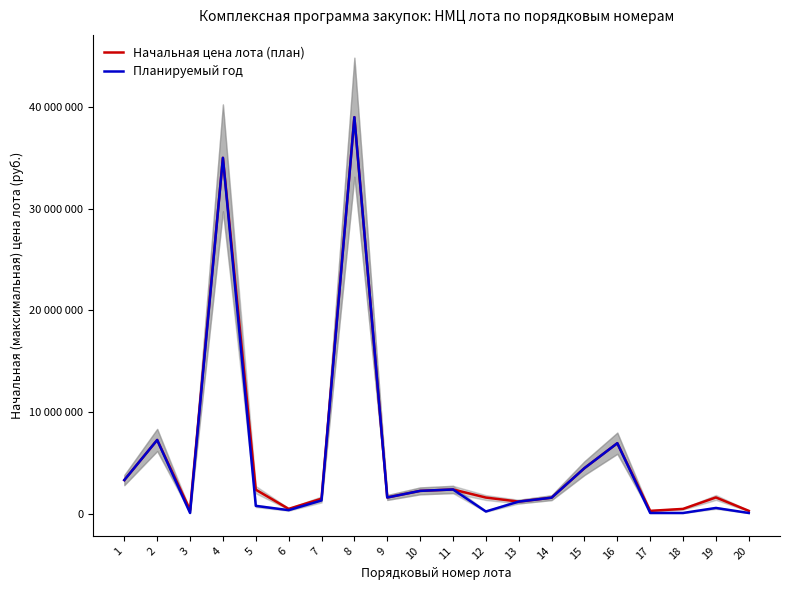

At which label does Начальная цена лота (план) reach its peak?

8